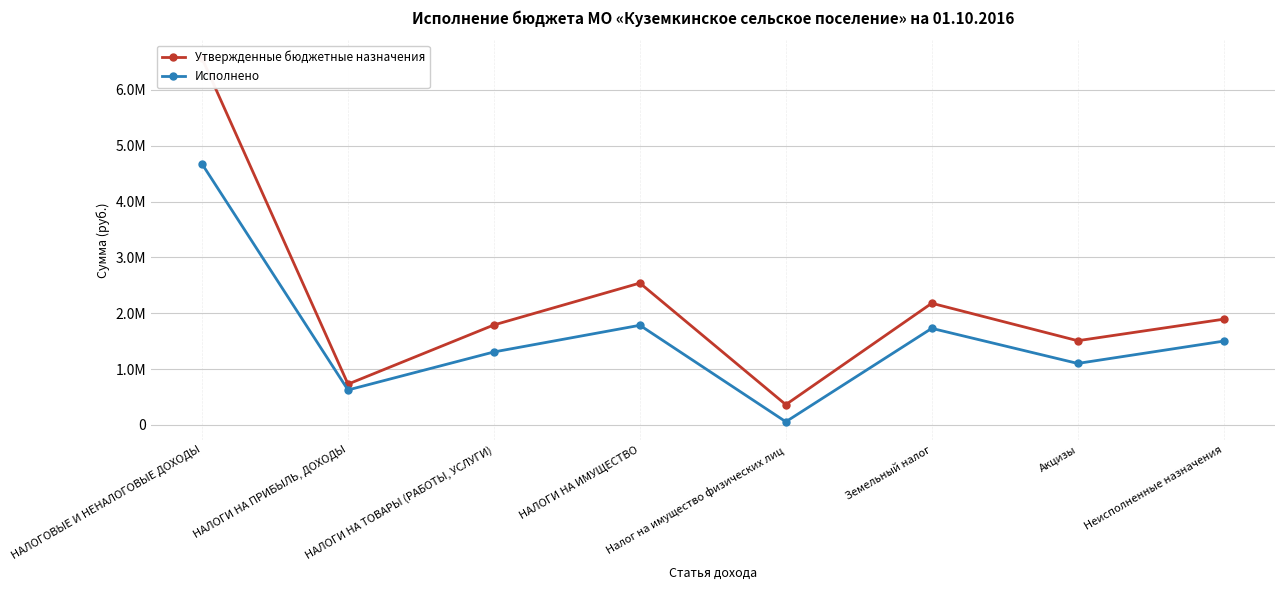

Rank the series by their maximum value, from highest to lowest.

Утвержденные бюджетные назначения, Исполнено